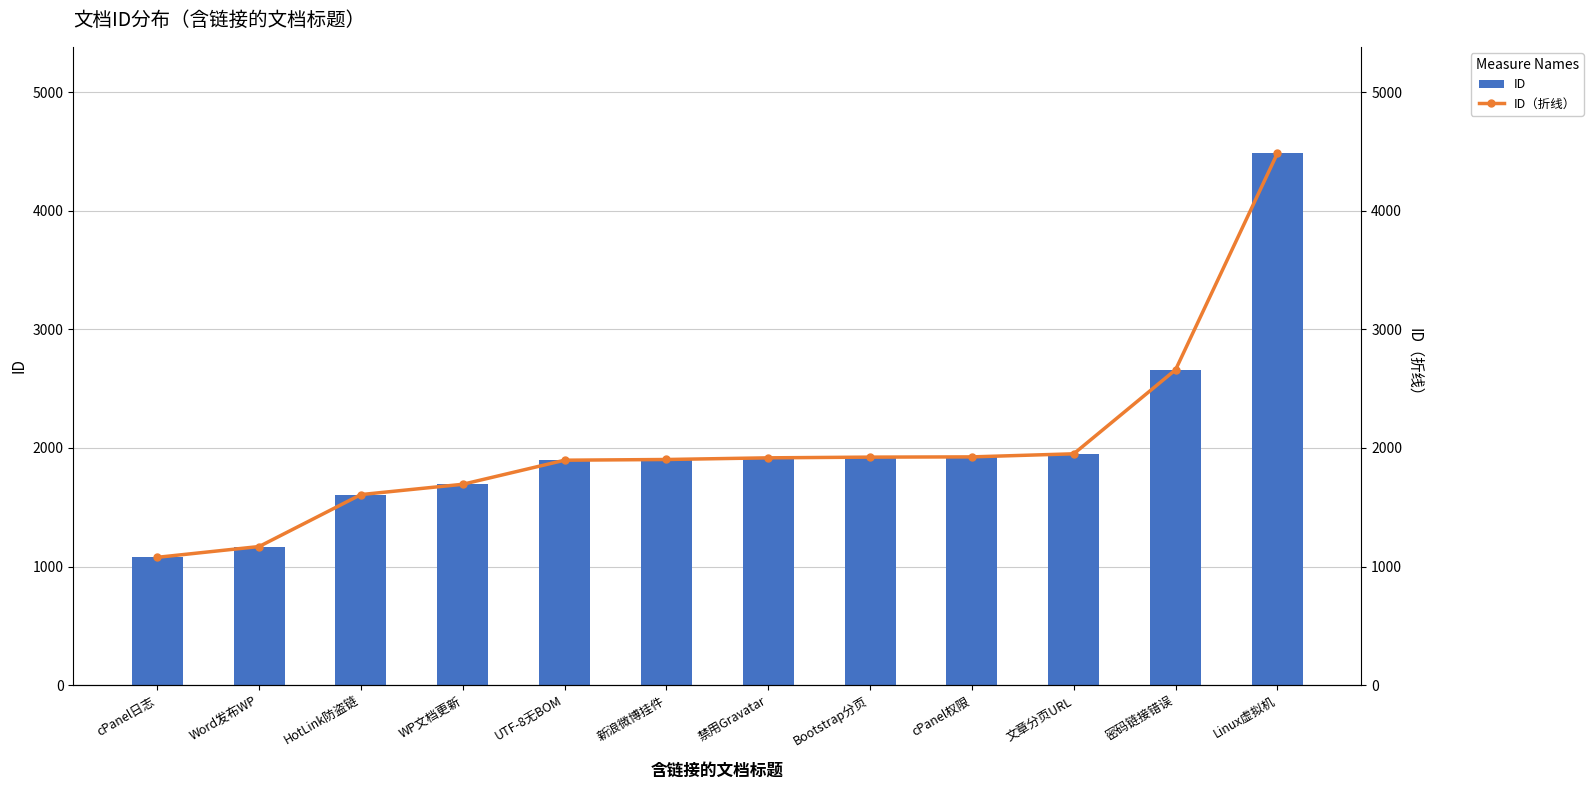

Reading left to right, what are all the values shown in this chart?

ID: cPanel日志=1078	Word发布WP=1169	HotLink防盗链=1607	WP文档更新=1694	UTF-8无BOM=1897	新浪微博挂件=1903	禁用Gravatar=1917	Bootstrap分页=1923	cPanel权限=1925	文章分页URL=1951	密码链接错误=2660	Linux虚拟机=4486
ID（折线）: cPanel日志=1078	Word发布WP=1169	HotLink防盗链=1607	WP文档更新=1694	UTF-8无BOM=1897	新浪微博挂件=1903	禁用Gravatar=1917	Bootstrap分页=1923	cPanel权限=1925	文章分页URL=1951	密码链接错误=2660	Linux虚拟机=4486